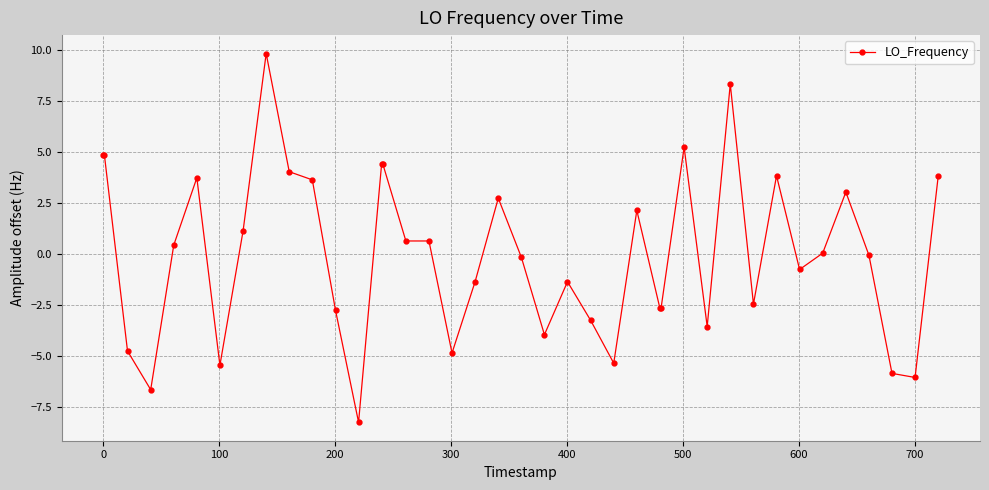

What is the greatest value displayed?

9.8